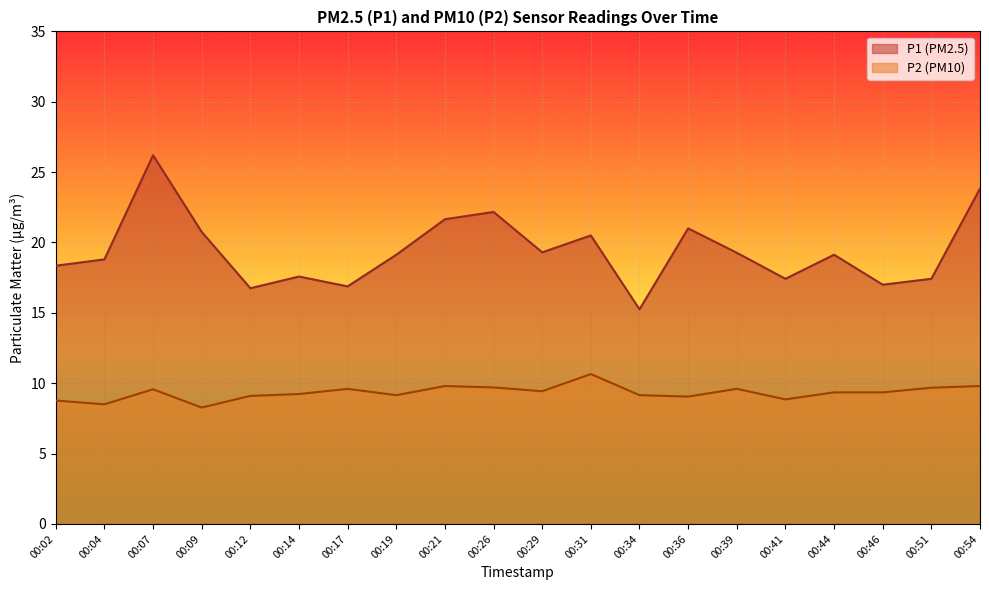

Which series has the largest range (max minus min)?

P1 (PM2.5)